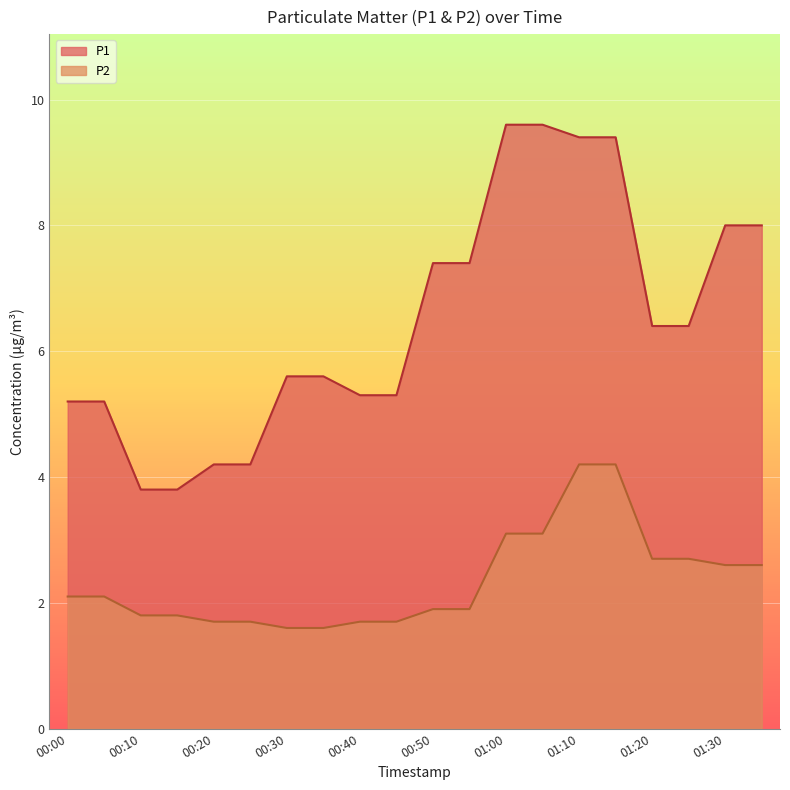

What is the value of the P2 point at the 15th from the left?

4.2